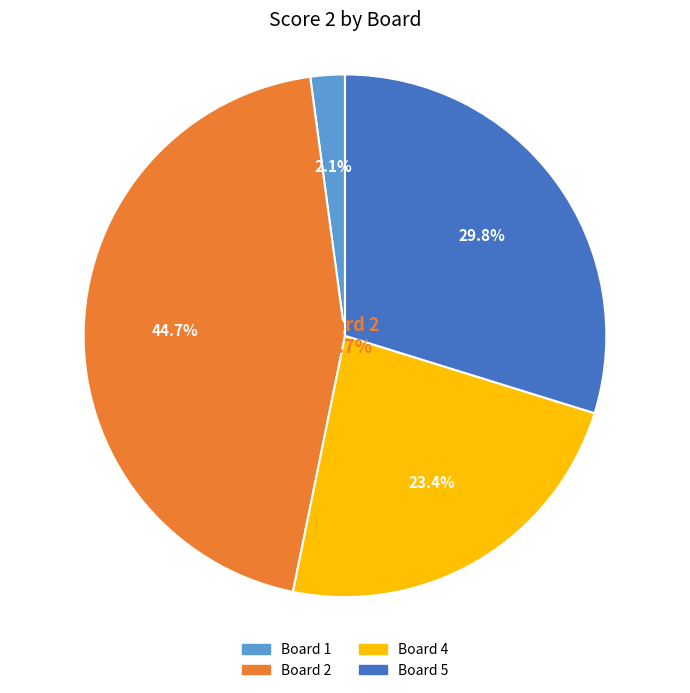

Is Board 6 the majority of the pie?

No